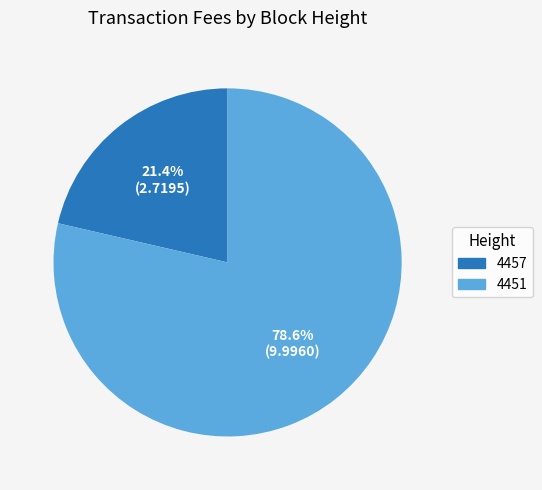

To the nearest percent, what is the difference between the 4451 and 4457 slice percentages?

57%